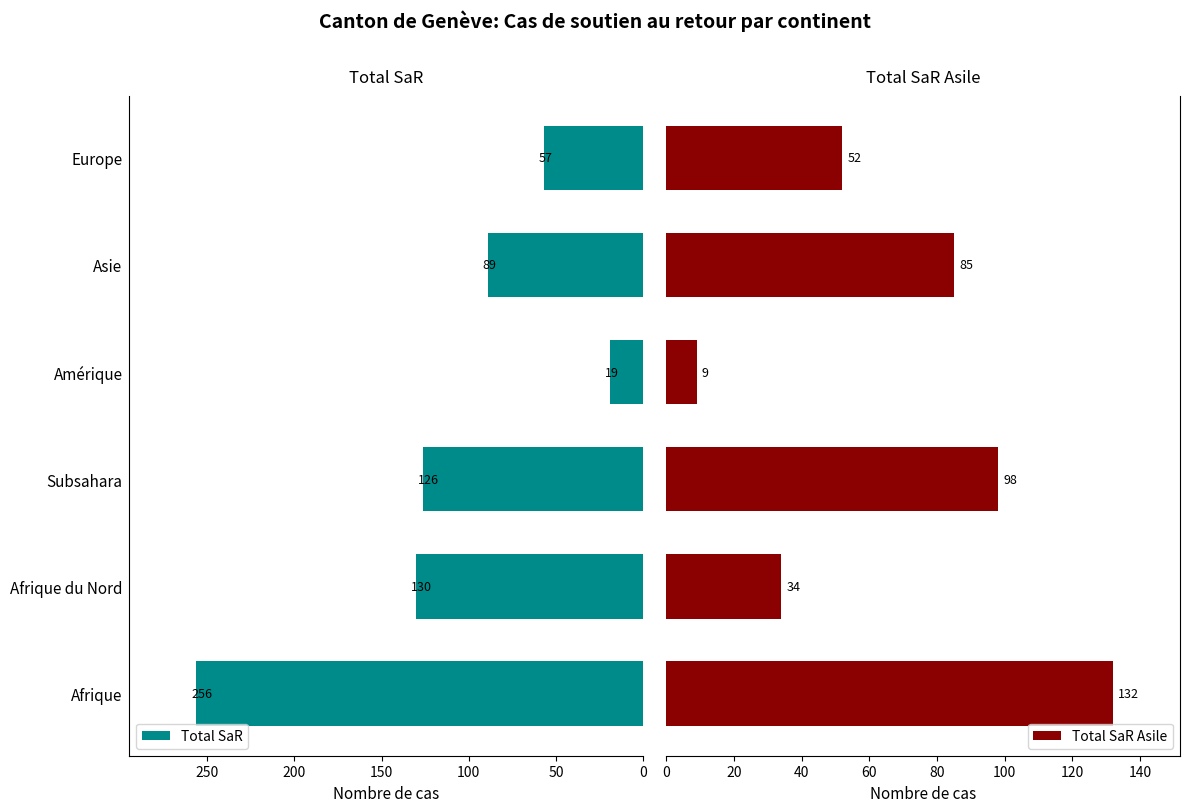

At which label does Total SaR reach its minimum?

Amérique